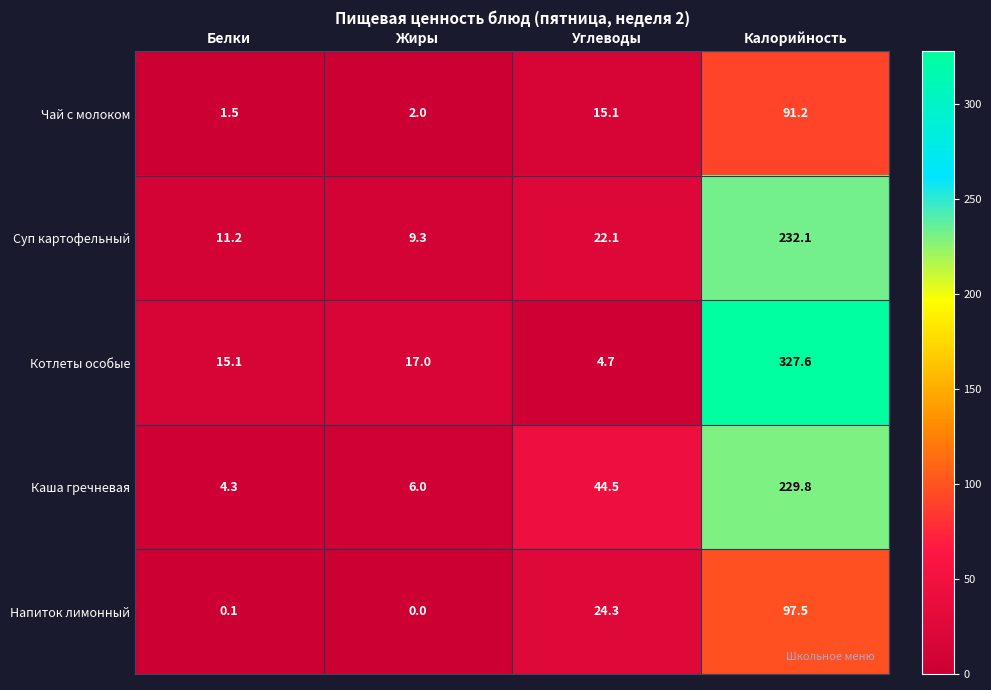

Between Белки and Углеводы, which series saw the biggest shift?

Каша гречневая